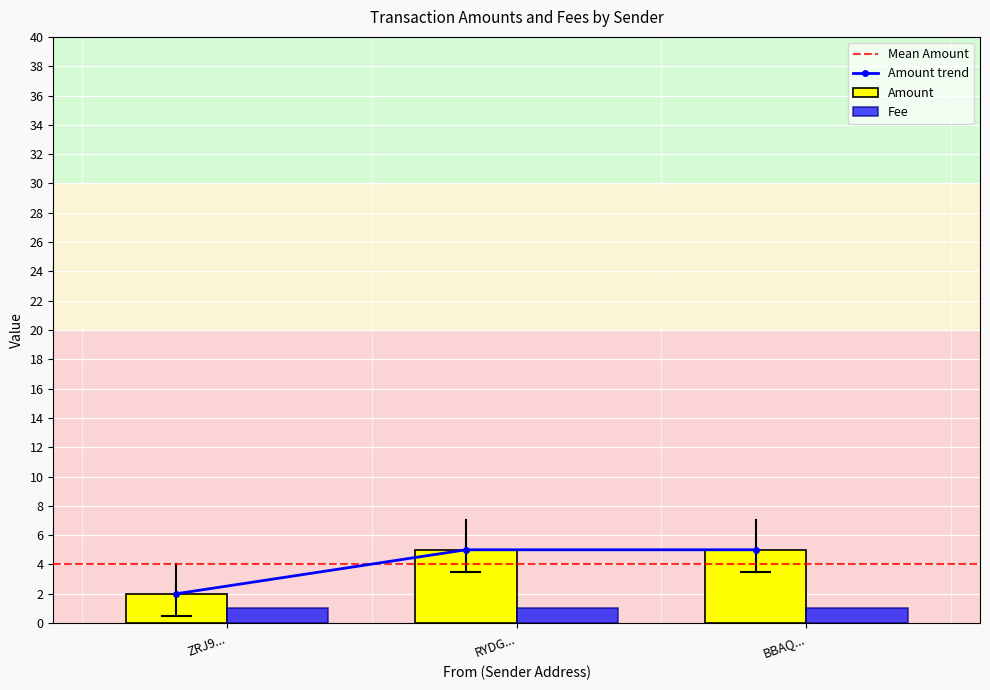

The Amount series shows 2 at RYDG.... True or false?

False